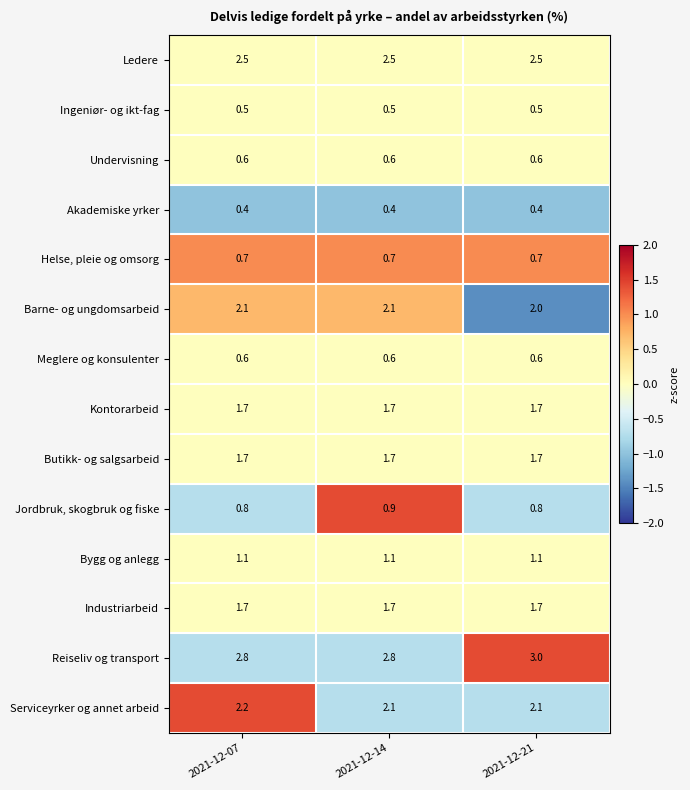

Which label corresponds to the largest value in the chart?

2021-12-21